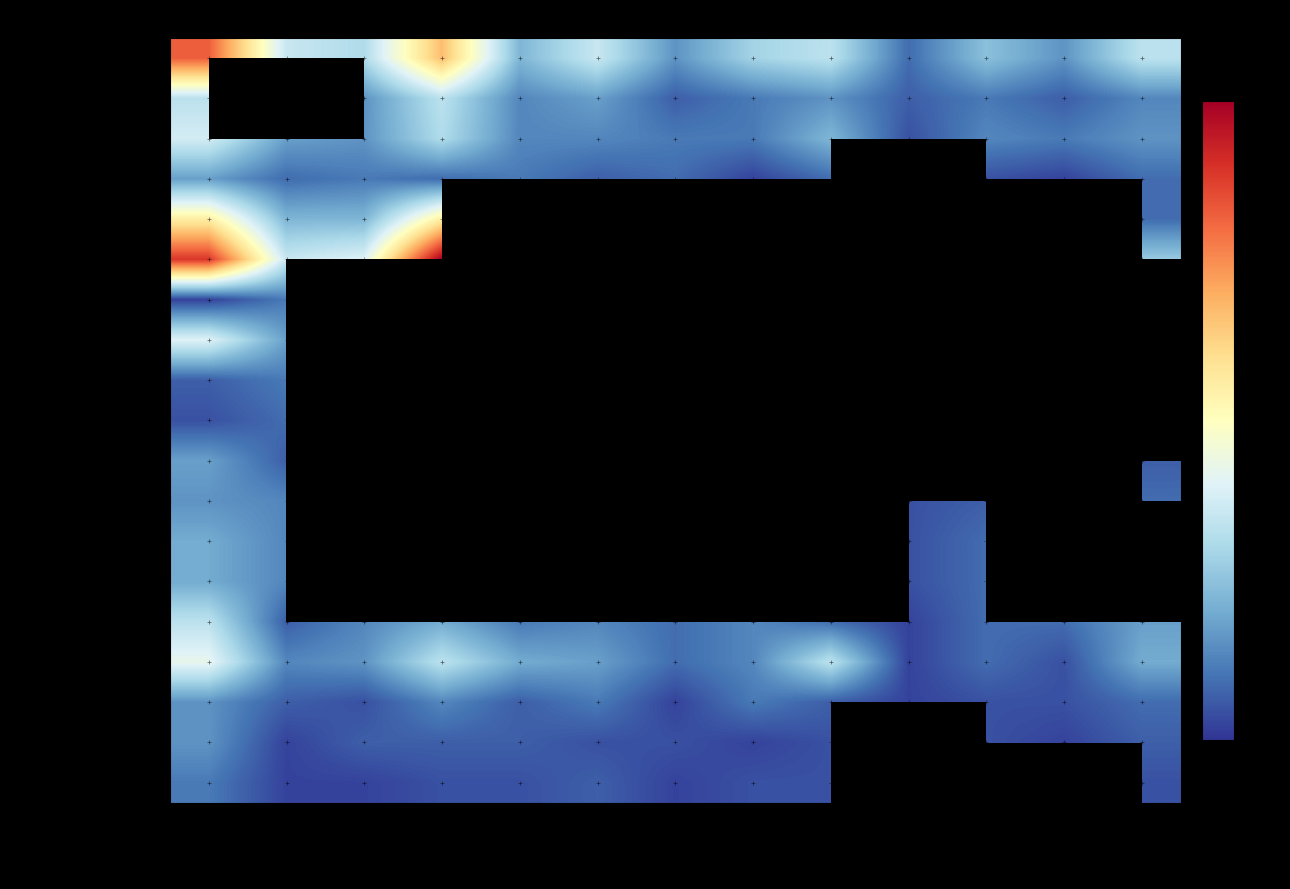

What is the greatest value displayed?

45.0